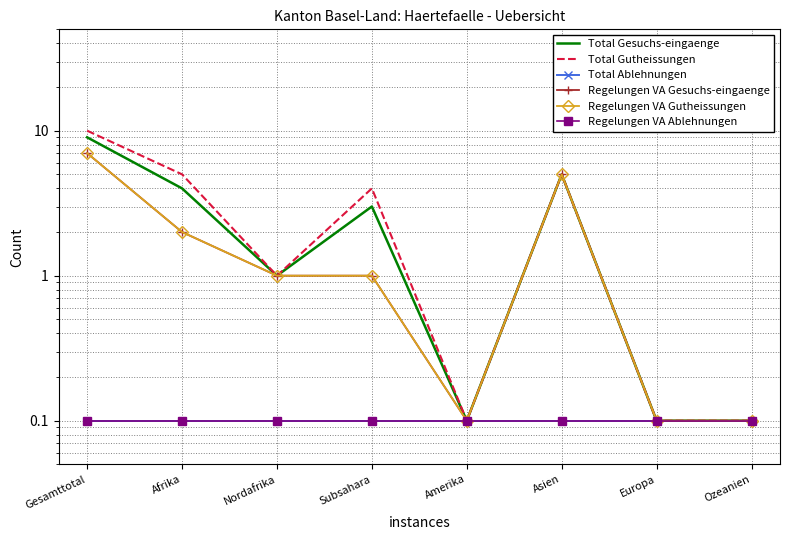

What is the label of the 2nd point from the right?

Europa